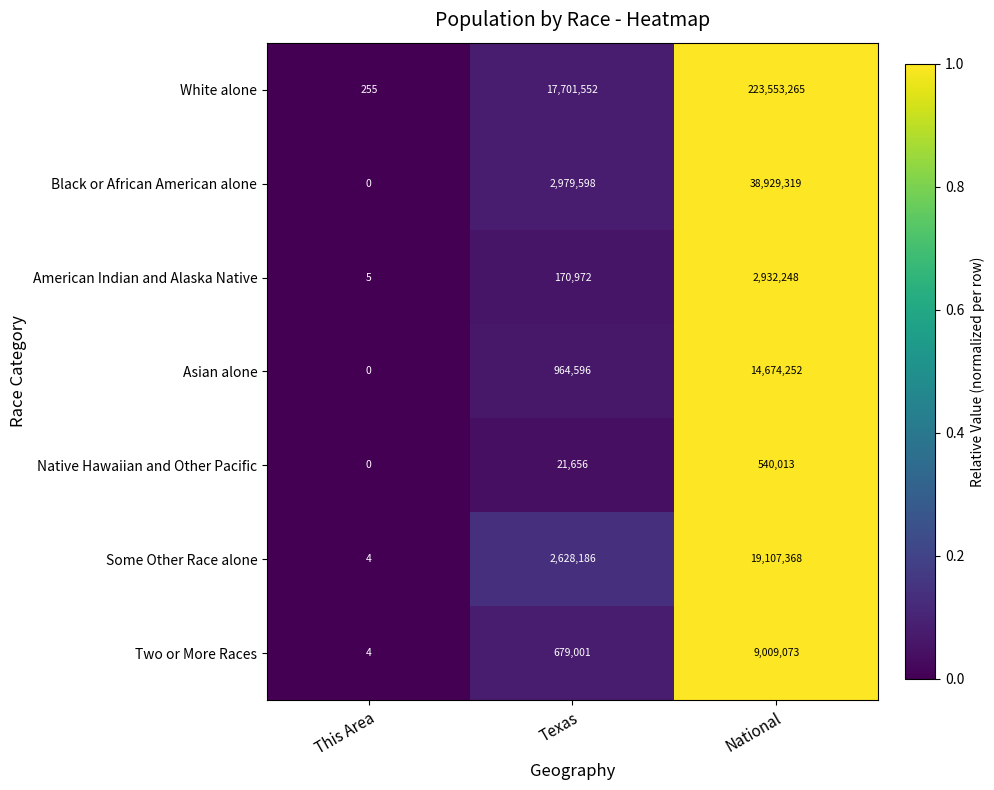

True or false: American Indian and Alaska Native has a value of 3911382 at National.

False